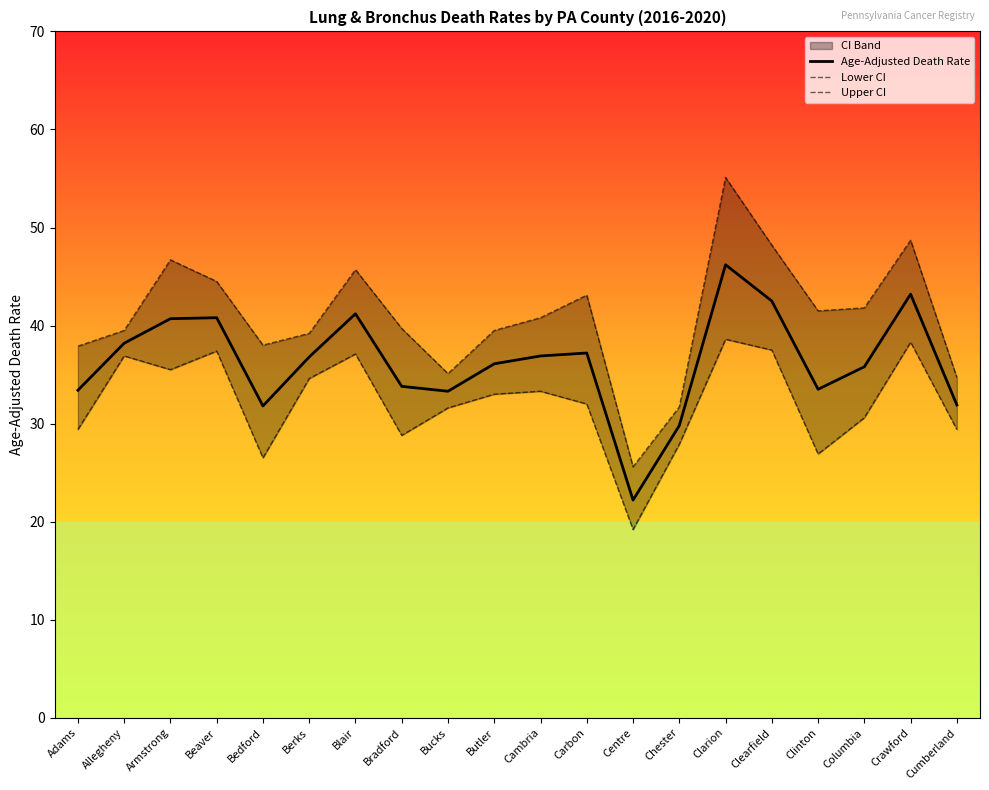

What is the sum of the Upper CI values at Armstrong and Crawford?

95.4